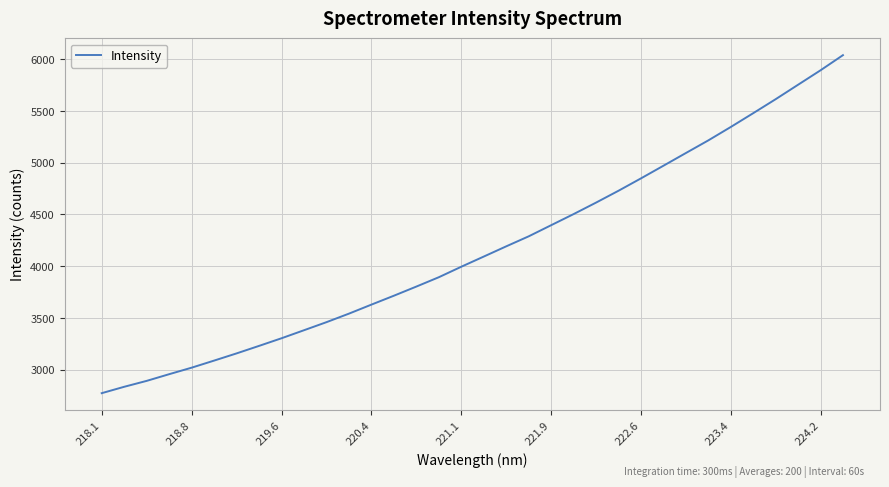

What is the smallest value displayed?

2772.5